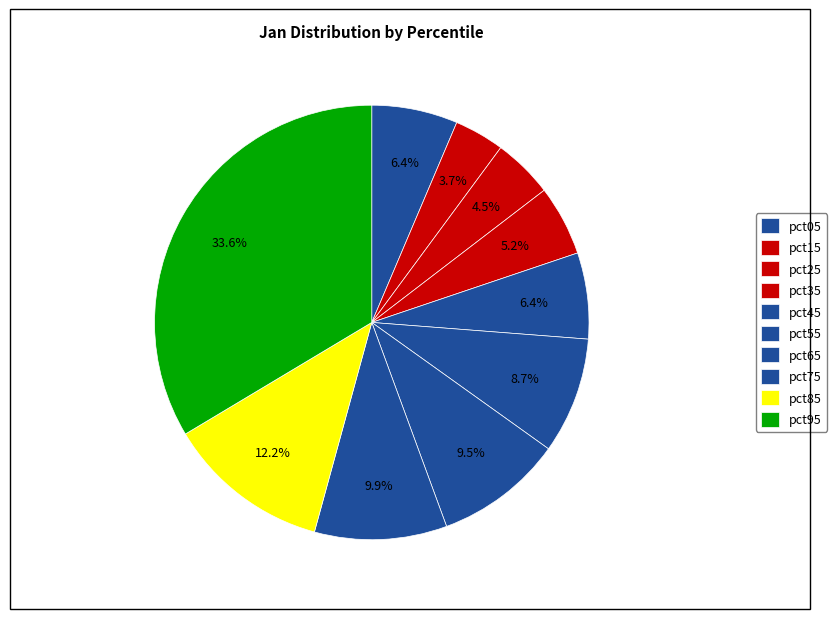

To the nearest percent, what is the combined percentage of pct85 and pct15?

16%